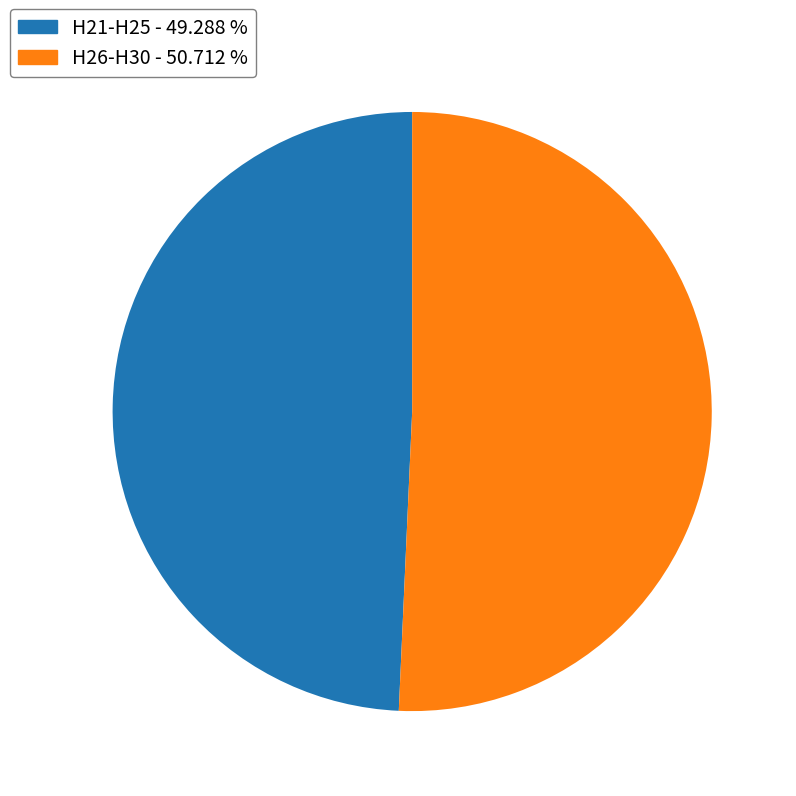

Does any single category account for the majority?

Yes